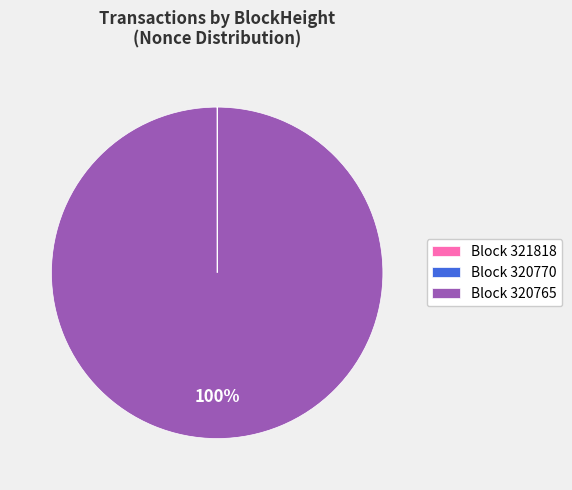

What is the largest slice in the pie chart?

Block 320765